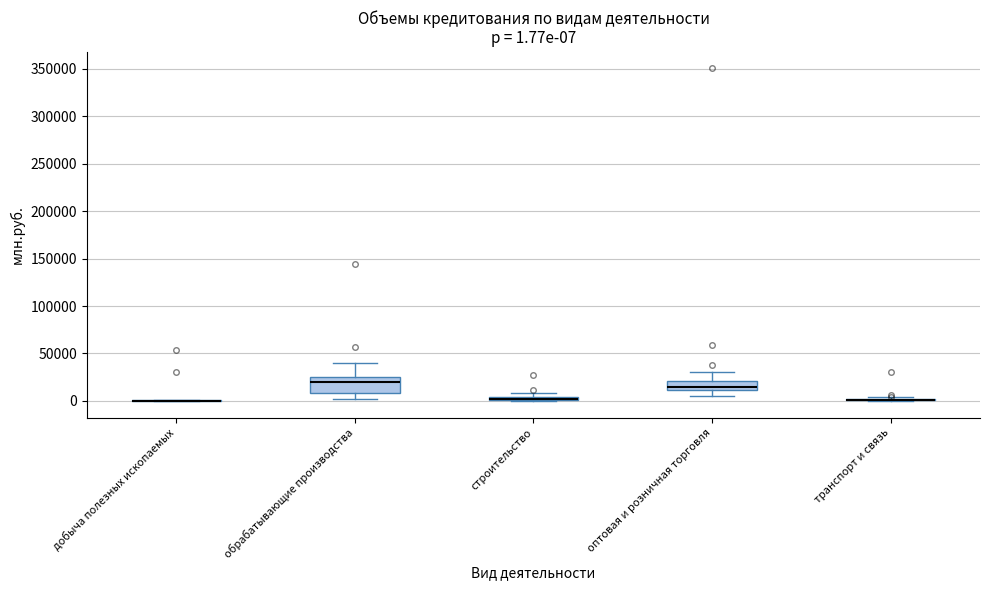

Which box is the tallest, from its lower edge to its upper edge?

обрабатывающие производства